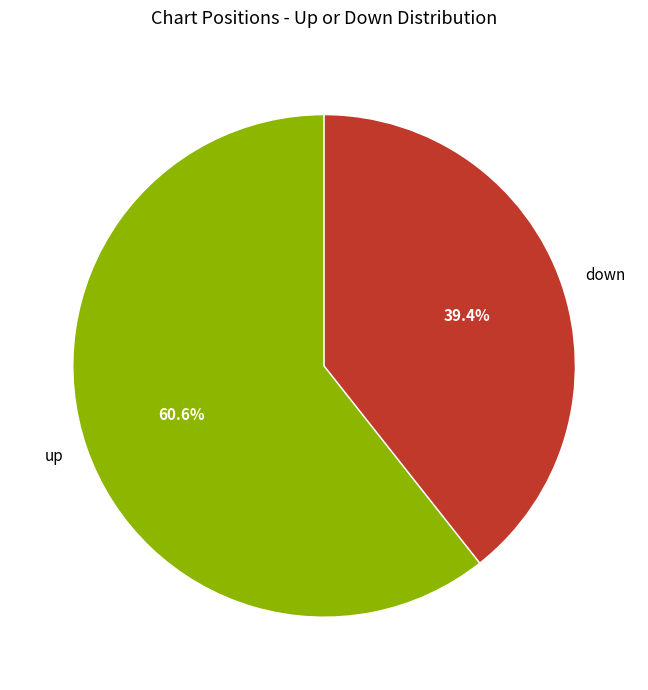

Which has a higher value, down or up?

up